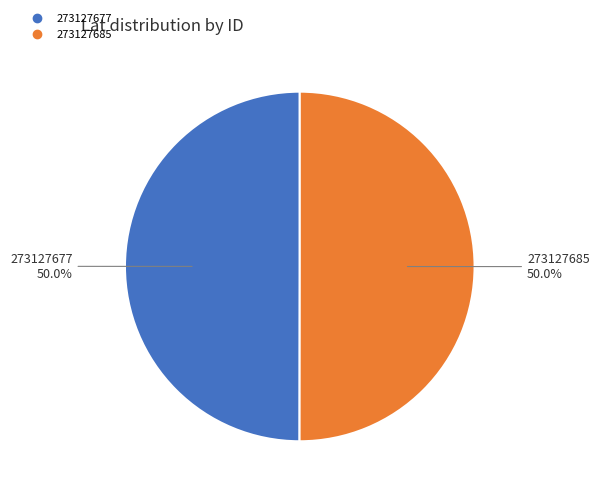

Count the number of slices in the pie.

2